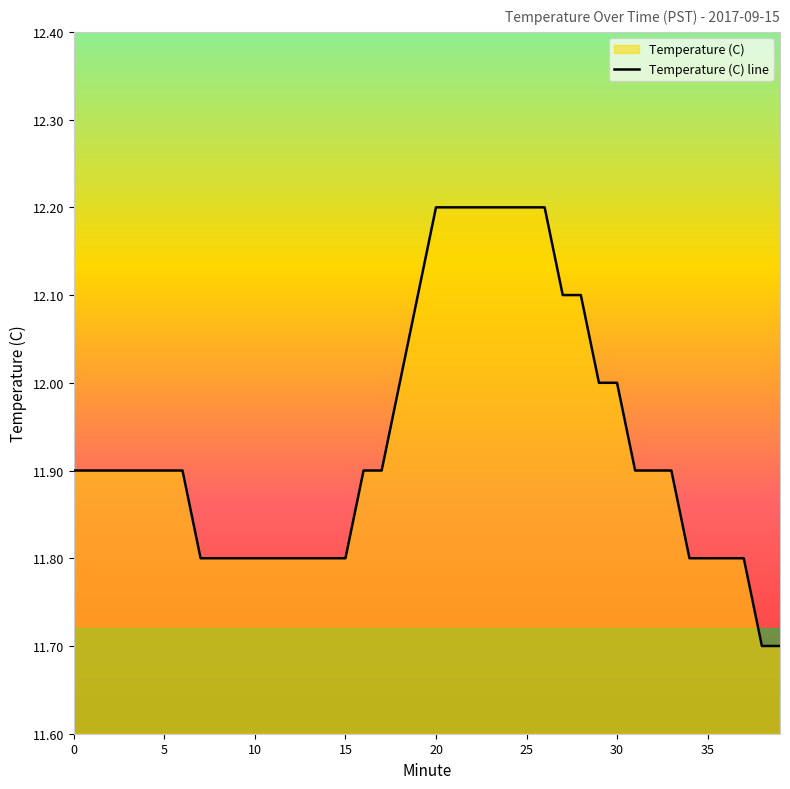

True or false: there are more than 1 points higher than both neighbors.

False